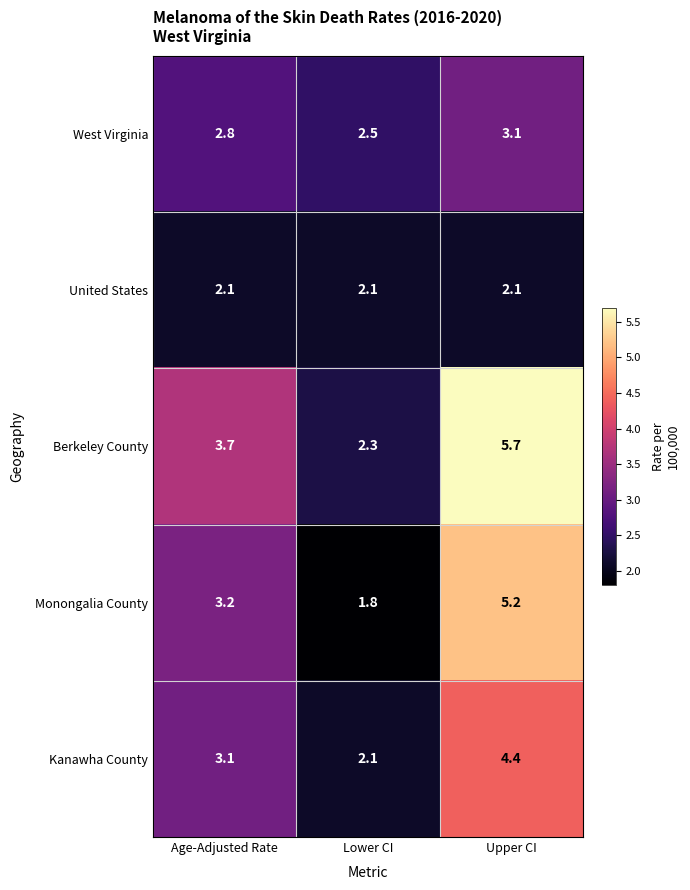

What is the difference between the maximum and minimum values in the Monongalia County series?

3.4